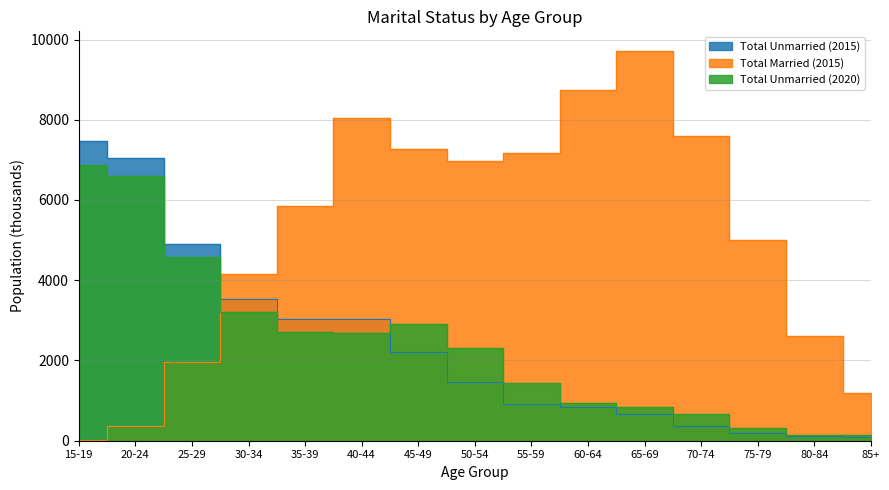

Reading left to right, what are all the values shown in this chart?

Total Unmarried (2015): 7466	7054	4891	3530	3024	3035	2221	1454	921	849	673	360	193	114	95
Total Married (2015): 24	356	1961	4155	5851	8053	7273	6976	7172	8750	9718	7589	4999	2613	1193
Total Unmarried (2020): 6878	6588	4579	3206	2702	2681	2910	2320	1449	945	852	670	324	146	138